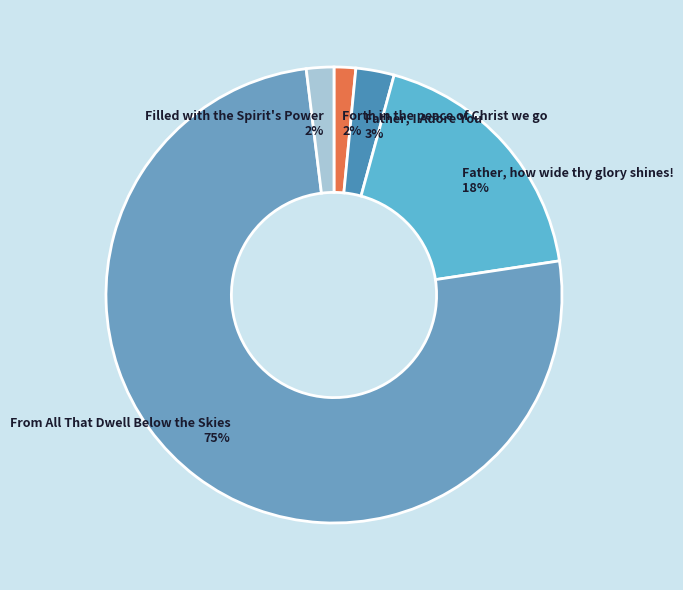

Which has a higher value, Father, I Adore You 3% or Filled with the Spirit's Power 2%?

Father, I Adore You 3%